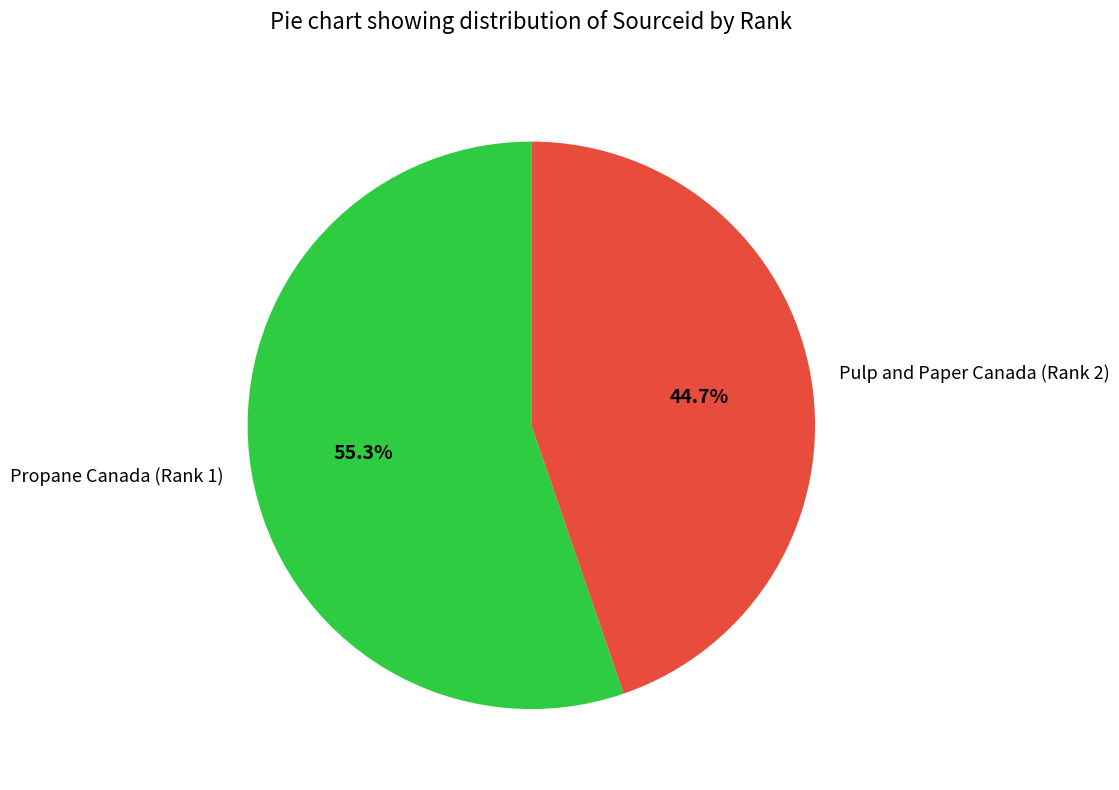

The Propane Canada (Rank 1) slice represents 45% of the pie. True or false?

False